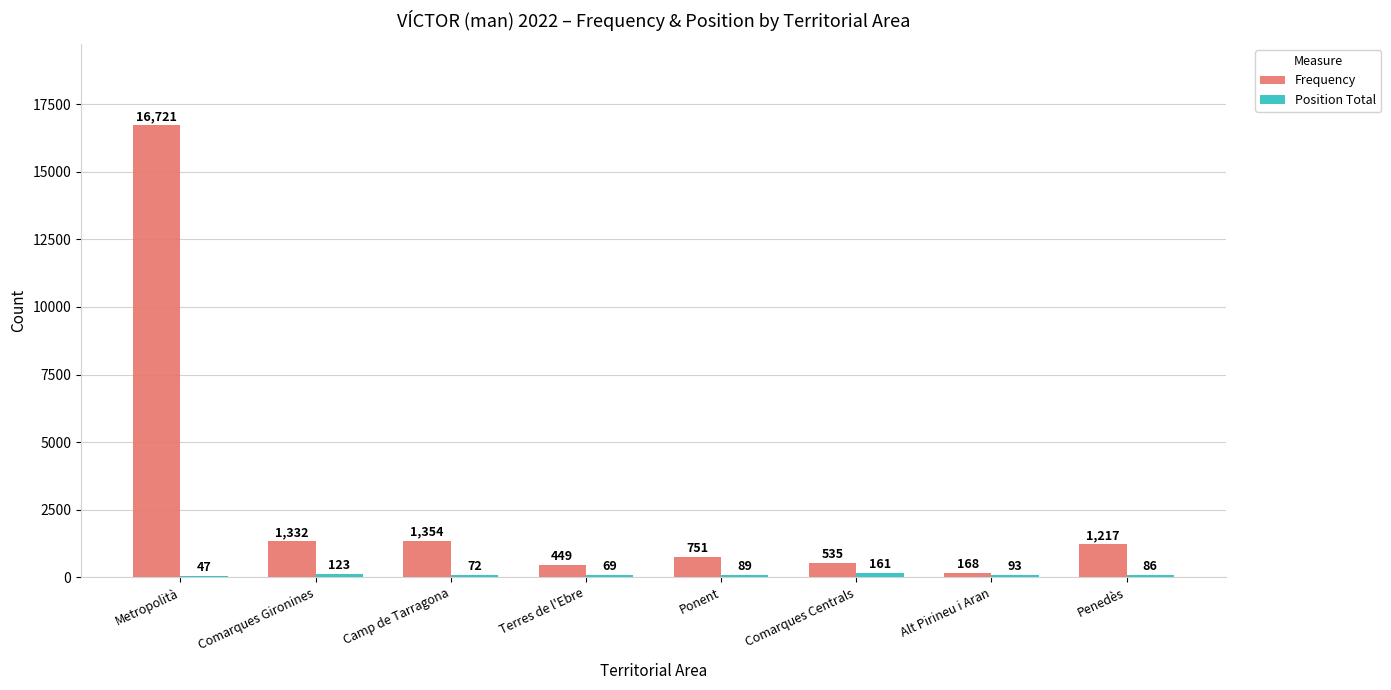

Are the bars grouped side by side (vs. stacked)?

Yes